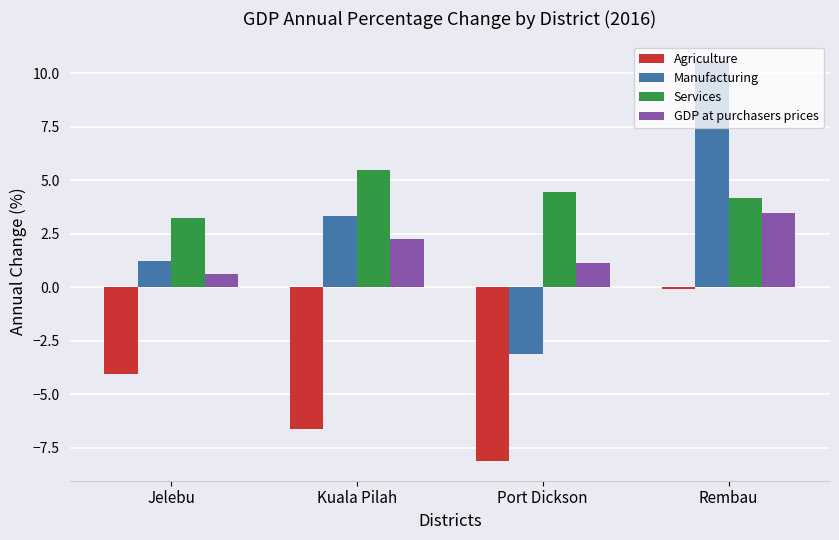

What is the label of the 4th bar from the left?

Rembau